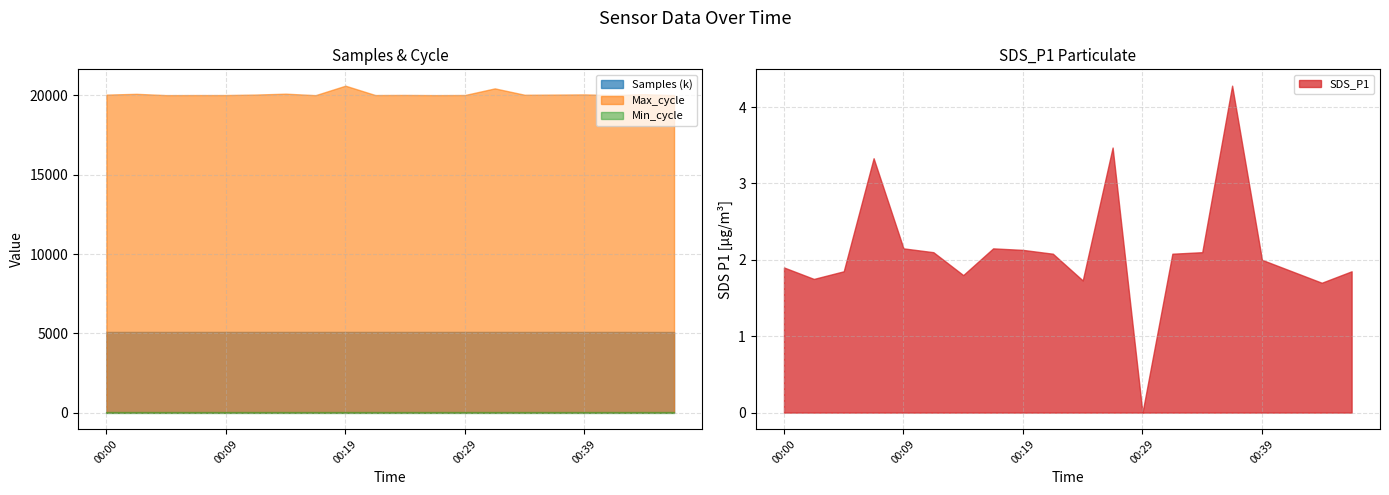

At which category is the sum across all series the highest?

00:19